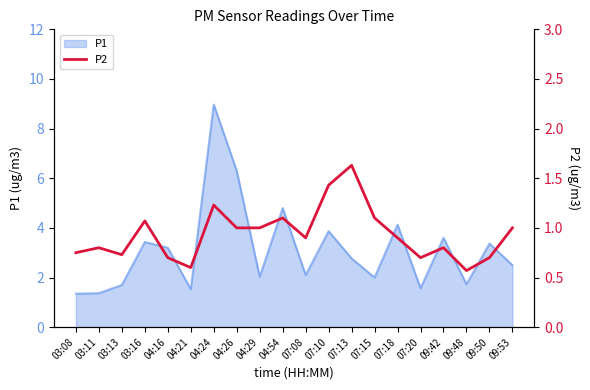

True or false: the data has more than 1 interior local peaks.

True